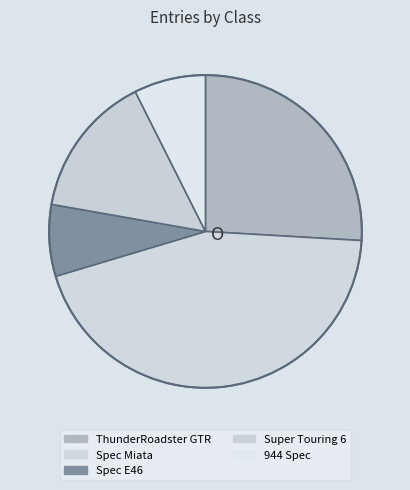

Does Spec Miata account for over 50% of the chart?

No